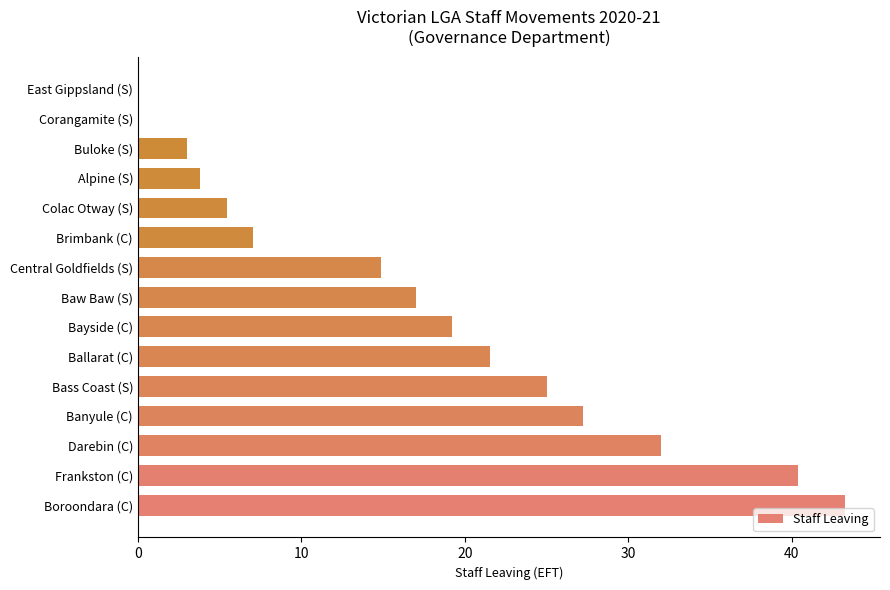

At which label is the value closest to 21?

Ballarat (C)